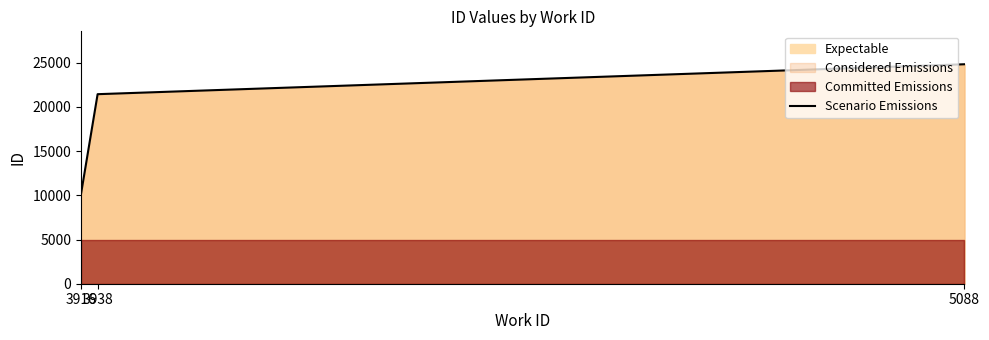

Rank the categories by value from highest to lowest.

5088, 3938, 3916